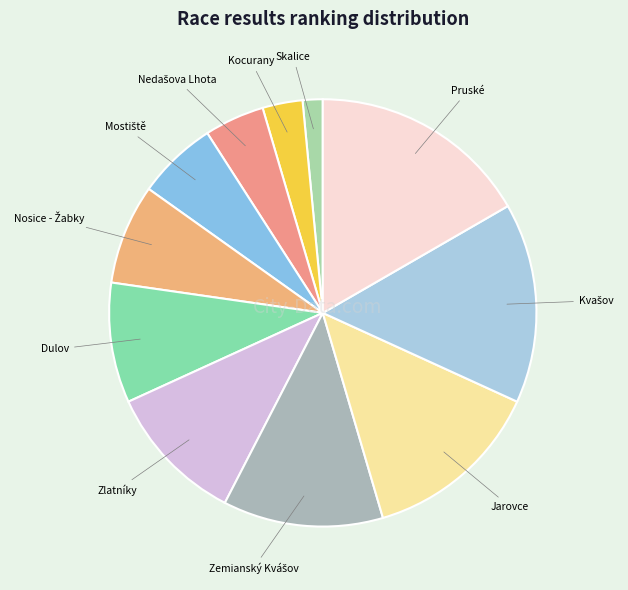

Combined, do Pruské and Skalice account for over 50%?

No